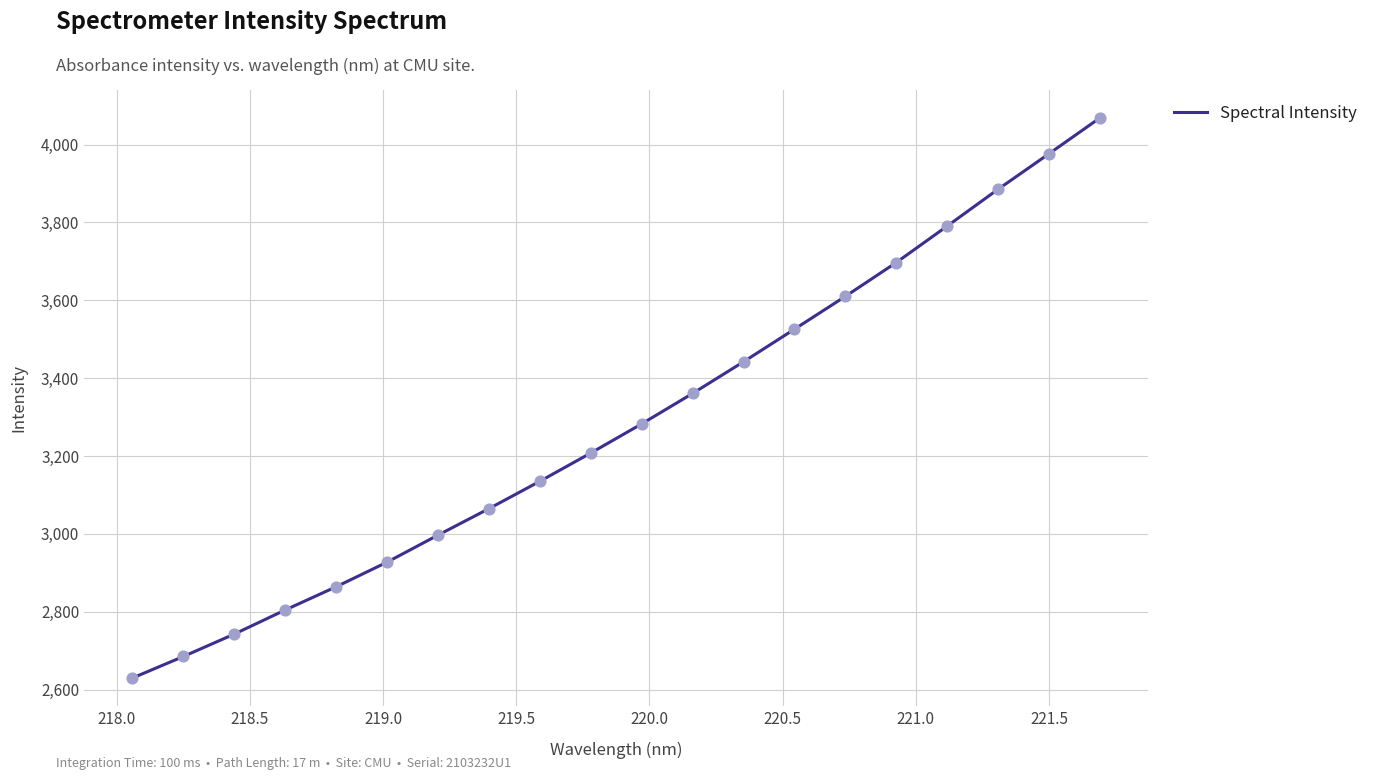

What is the greatest value displayed?

4068.4